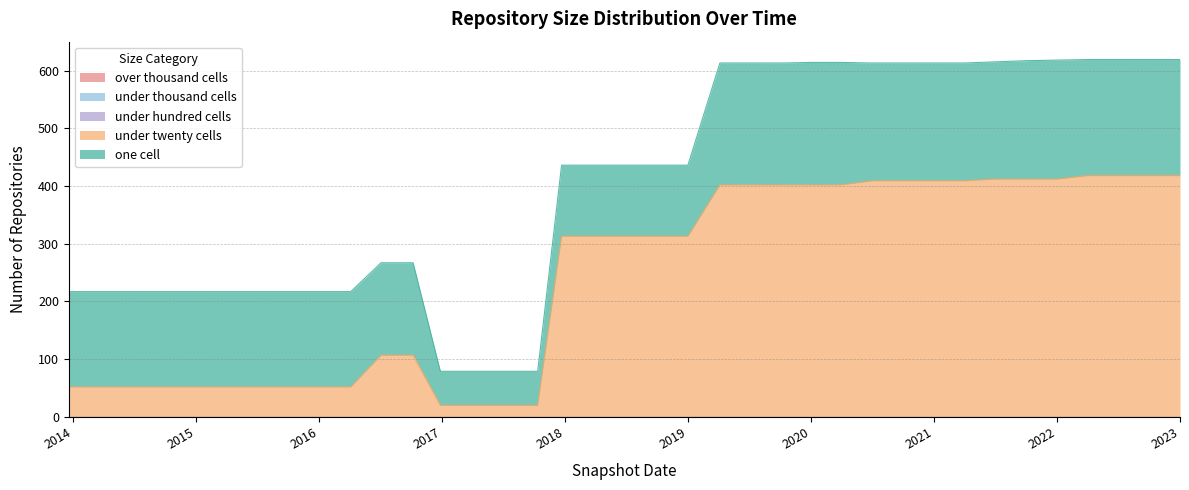

True or false: one_cell and under_hundred_cells intersect in this chart.

False